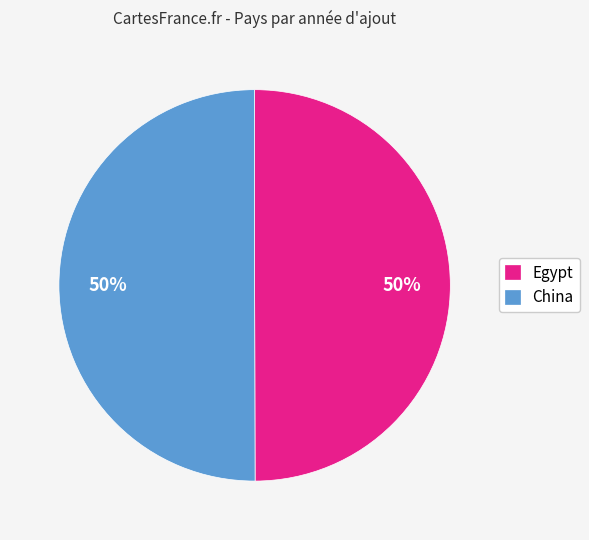

To the nearest percent, what portion does China represent?

50%